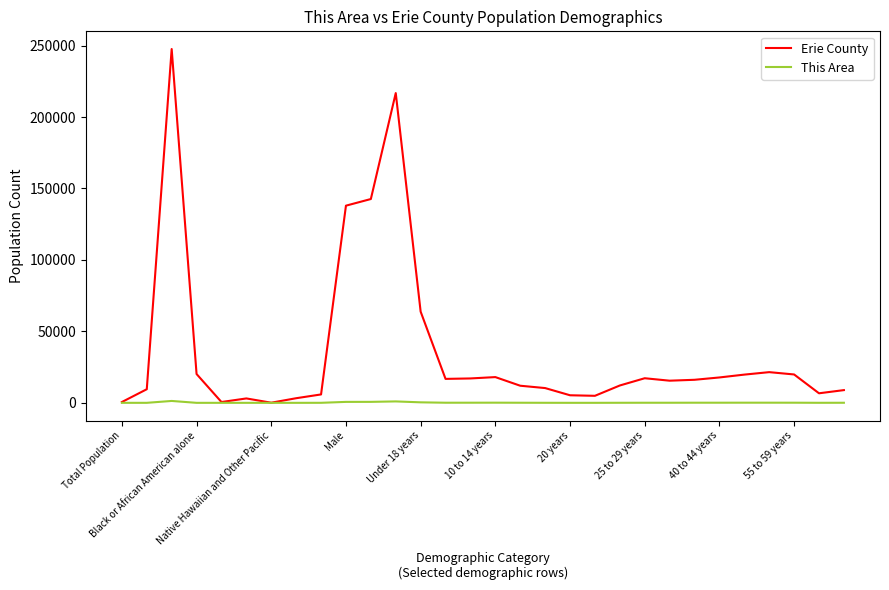

Does the chart display data point markers on the line(s)?

No